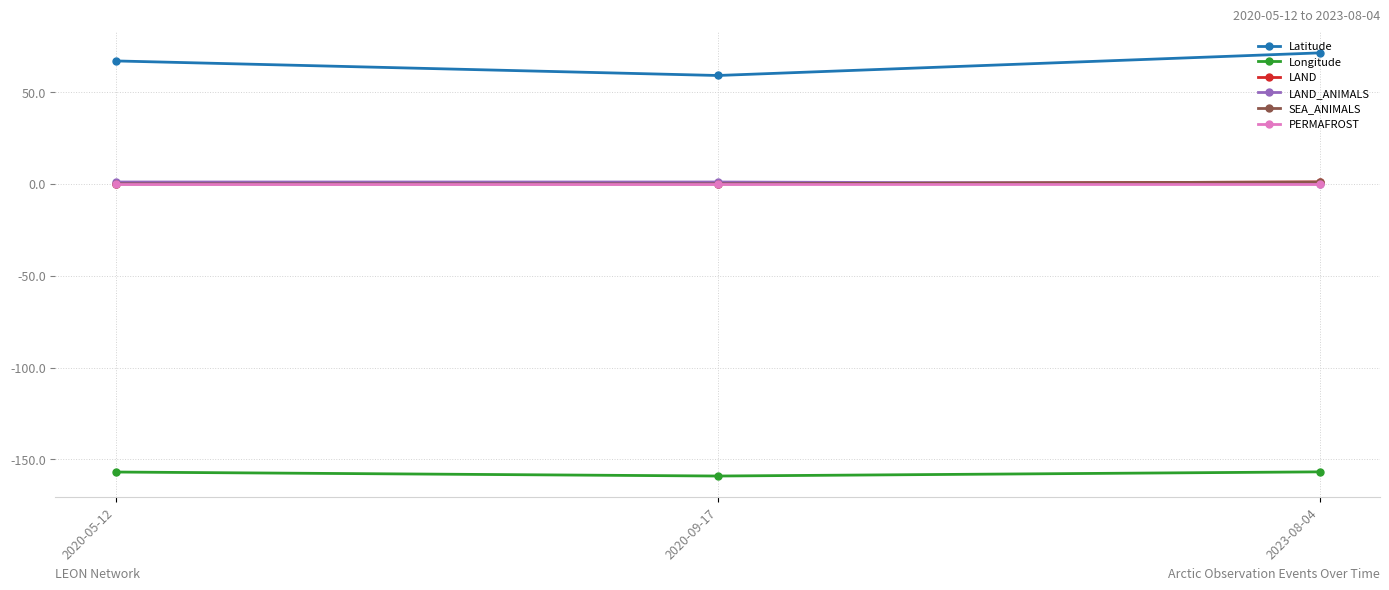

Which series has the widest spread of values?

Latitude